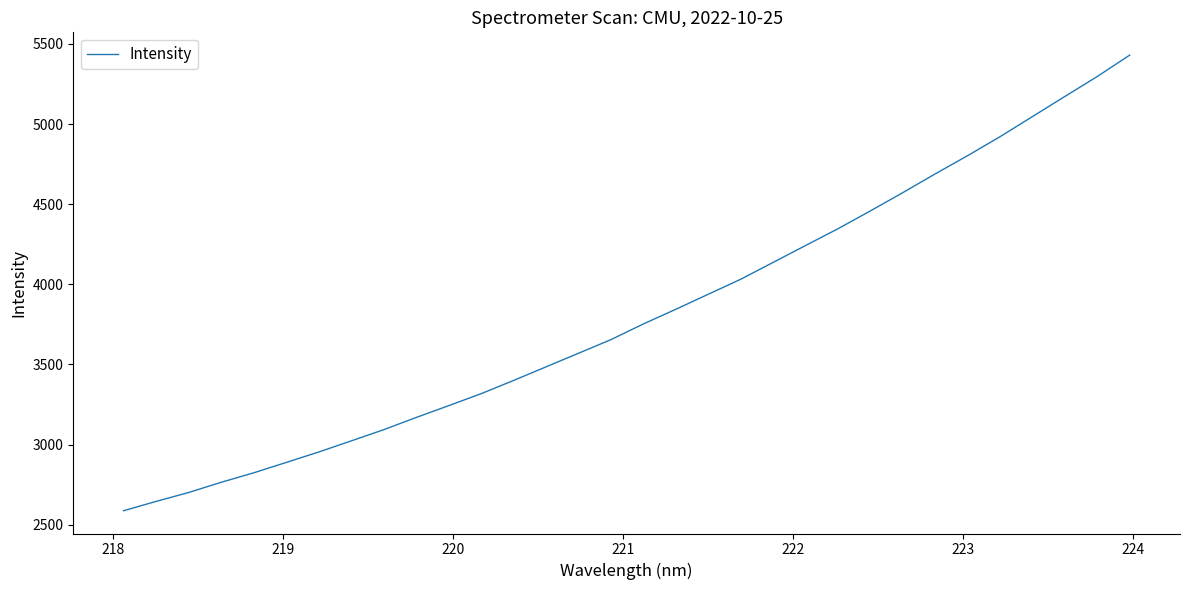

What is the difference between the maximum and minimum values?

2842.6